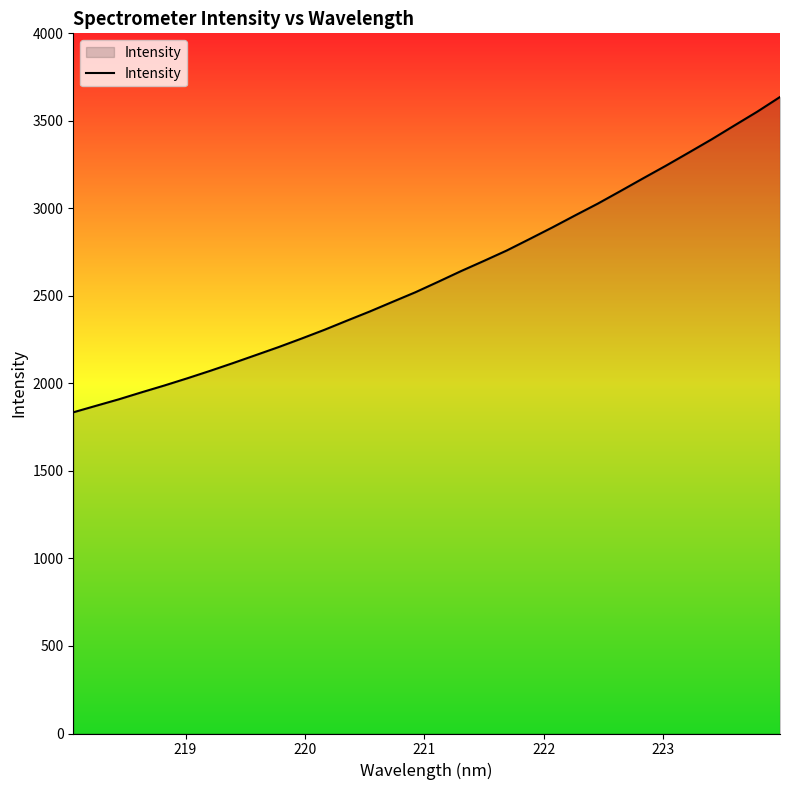

What is the maximum value shown in the chart?

3636.8